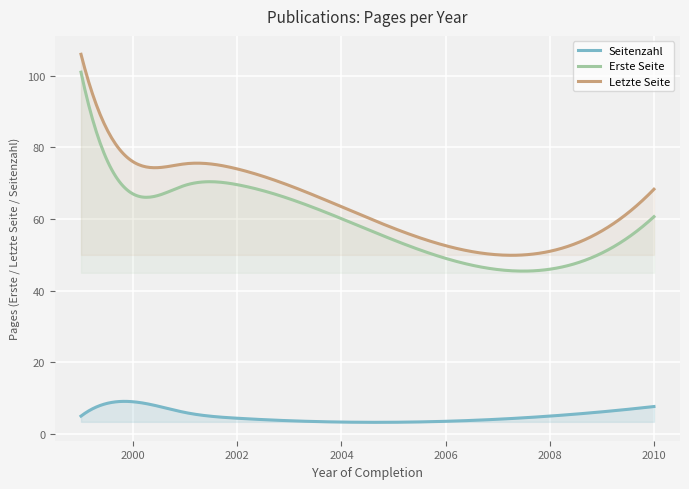

Does the chart display data point markers on the line(s)?

No